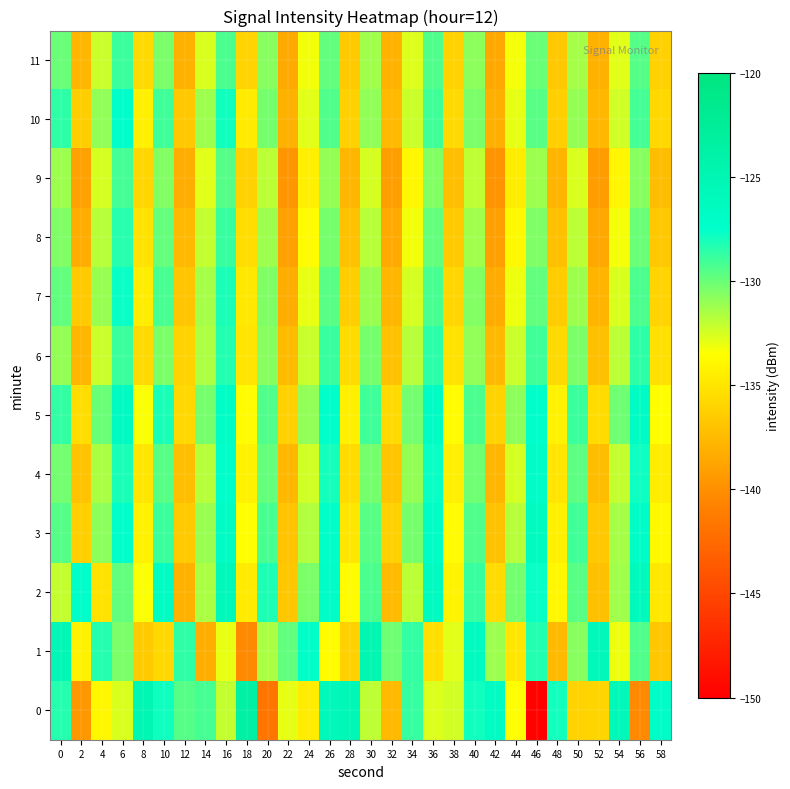

What is the spread (max minus min) of values at 4?

6.8